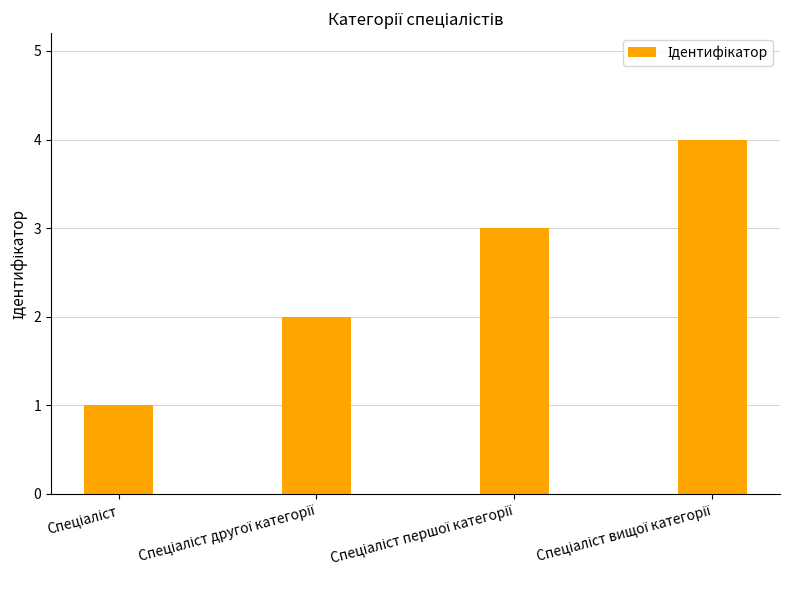

How many bars are there in total?

4